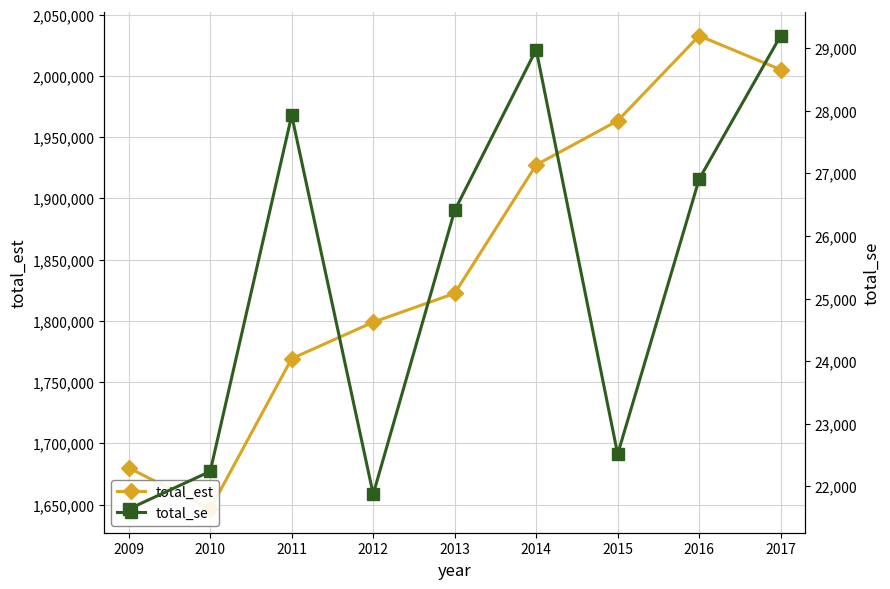

True or false: total_se has a value of 40570.9 at 2016.

False